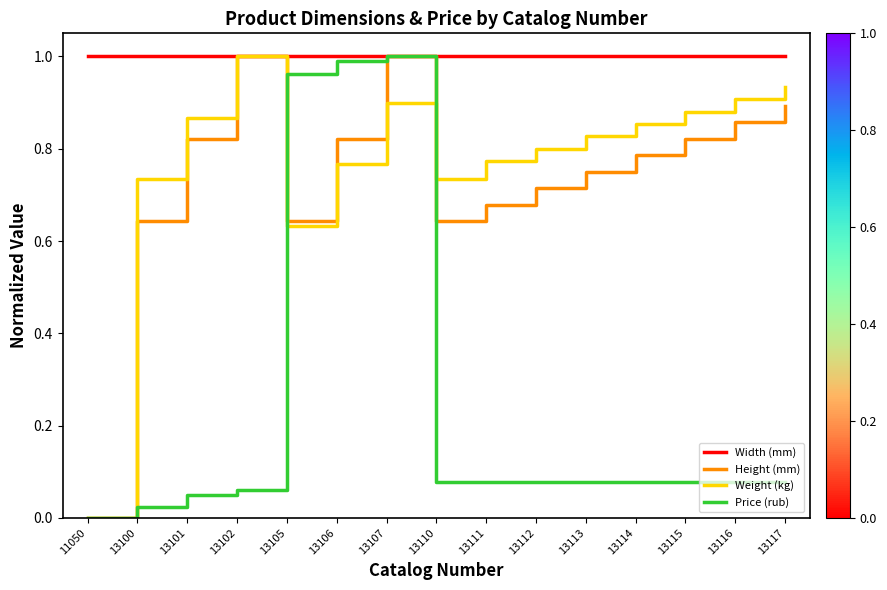

The Price (rub) series shows 1.6 at 13106. True or false?

False